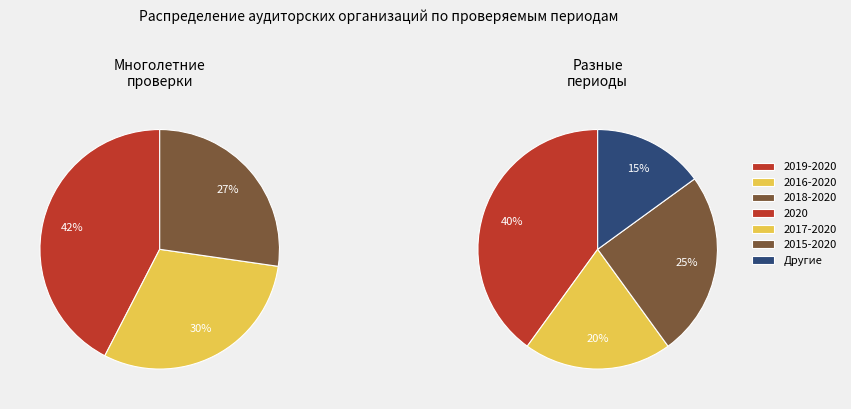

Which category has the biggest portion of the pie?

2019-2020